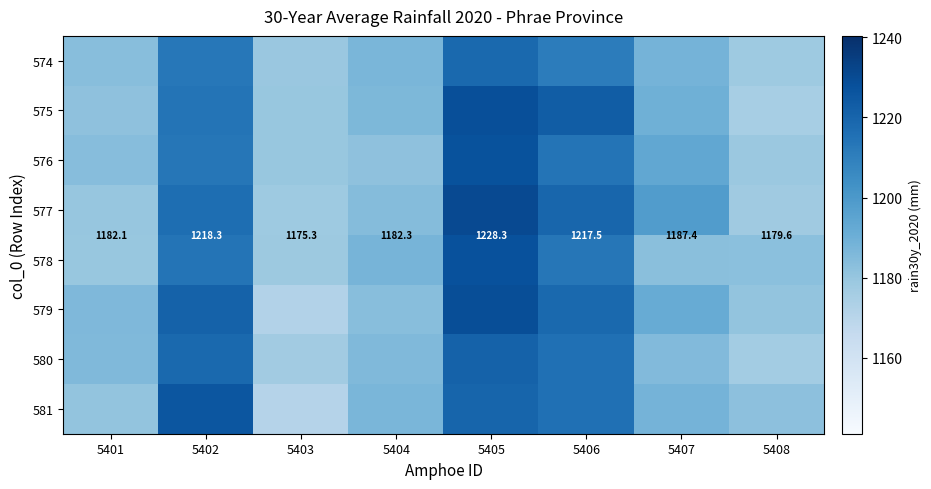

Which category has the highest value across all series?

5405